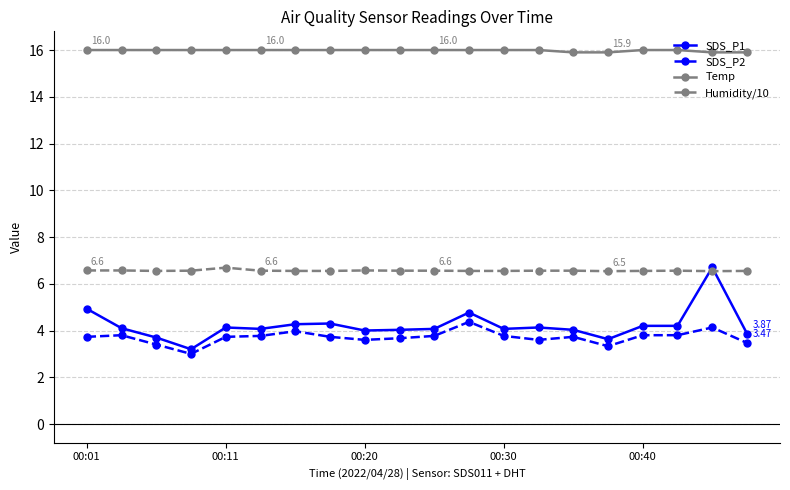

True or false: Temp and SDS_P1 intersect in this chart.

False